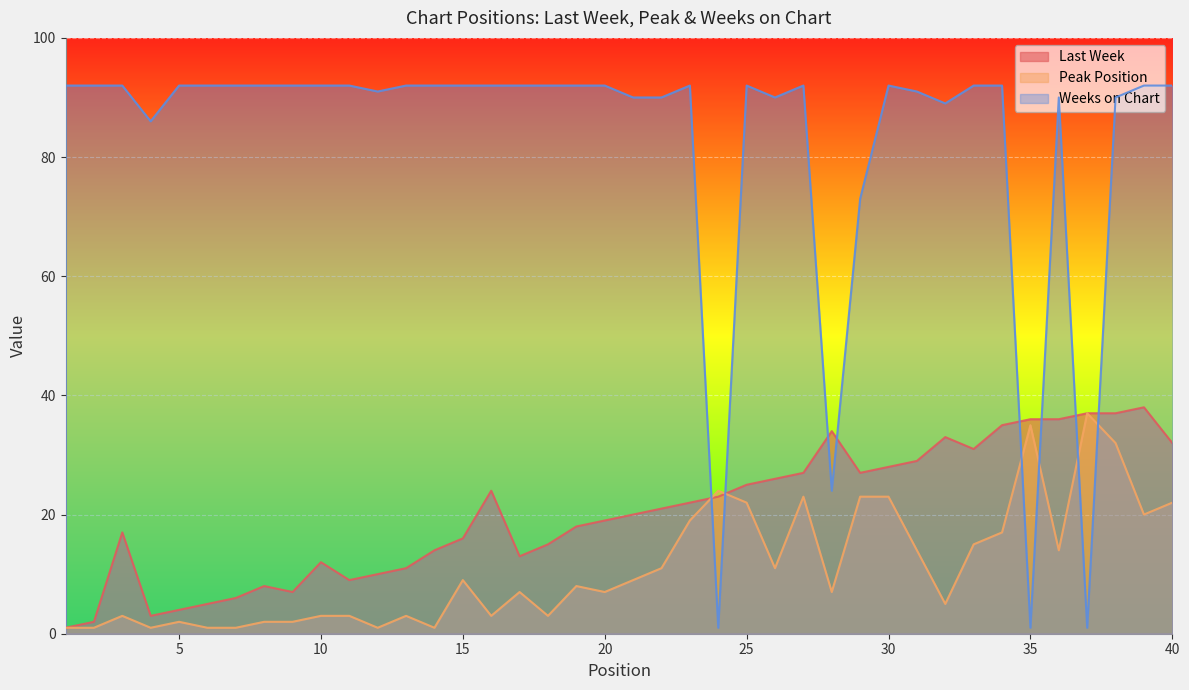

Reading left to right, extract all data points from this chart.

Last Week: 1=1	2=2	3=17	4=3	5=4	6=5	7=6	8=8	9=7	10=12	11=9	12=10	13=11	14=14	15=16	16=24	17=13	18=15	19=18	20=19	21=20	22=21	23=22	24=23	25=25	26=26	27=27	28=34	29=27	30=28	31=29	32=33	33=31	34=35	35=36	36=36	37=37	38=37	39=38	40=32
Peak Position: 1=1	2=1	3=3	4=1	5=2	6=1	7=1	8=2	9=2	10=3	11=3	12=1	13=3	14=1	15=9	16=3	17=7	18=3	19=8	20=7	21=9	22=11	23=19	24=24	25=22	26=11	27=23	28=7	29=23	30=23	31=14	32=5	33=15	34=17	35=35	36=14	37=37	38=32	39=20	40=22
Weeks on Chart: 1=92	2=92	3=92	4=86	5=92	6=92	7=92	8=92	9=92	10=92	11=92	12=91	13=92	14=92	15=92	16=92	17=92	18=92	19=92	20=92	21=90	22=90	23=92	24=1	25=92	26=90	27=92	28=24	29=73	30=92	31=91	32=89	33=92	34=92	35=1	36=90	37=1	38=90	39=92	40=92